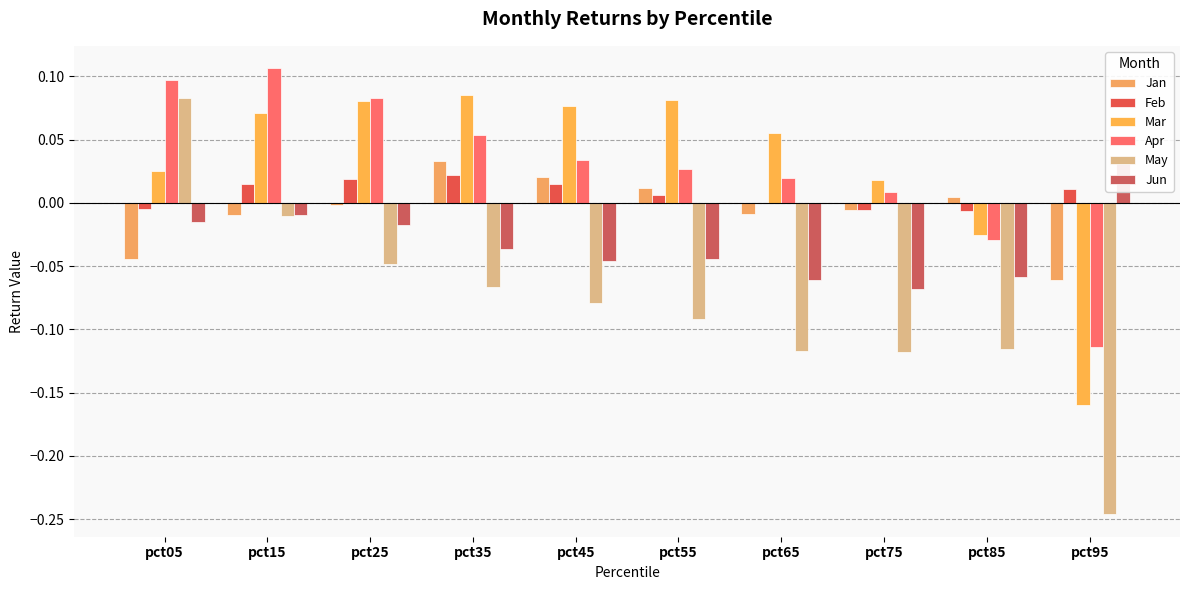

True or false: Jun has a value of -0.0 at pct15.

False